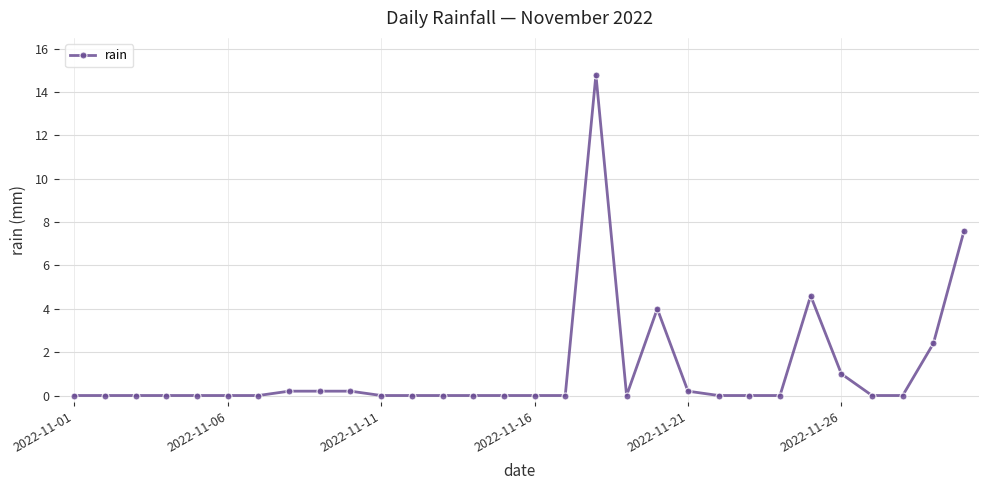

Is this an area chart (filled region under the line)?

No